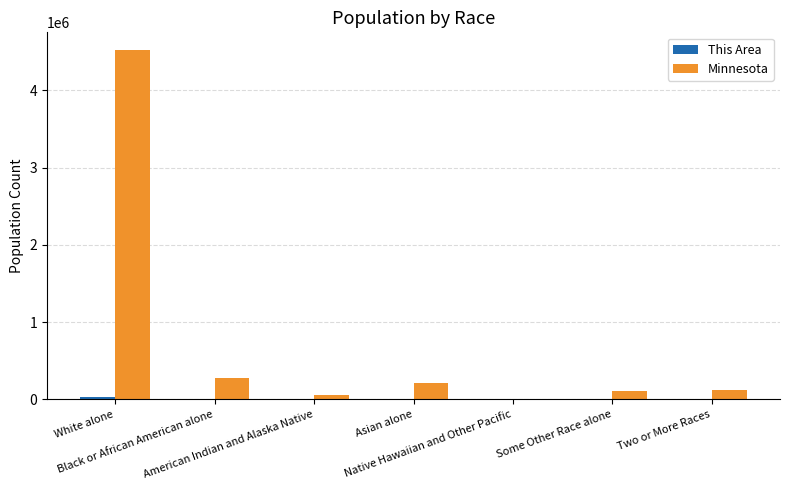

What is the greatest value displayed?

4524062